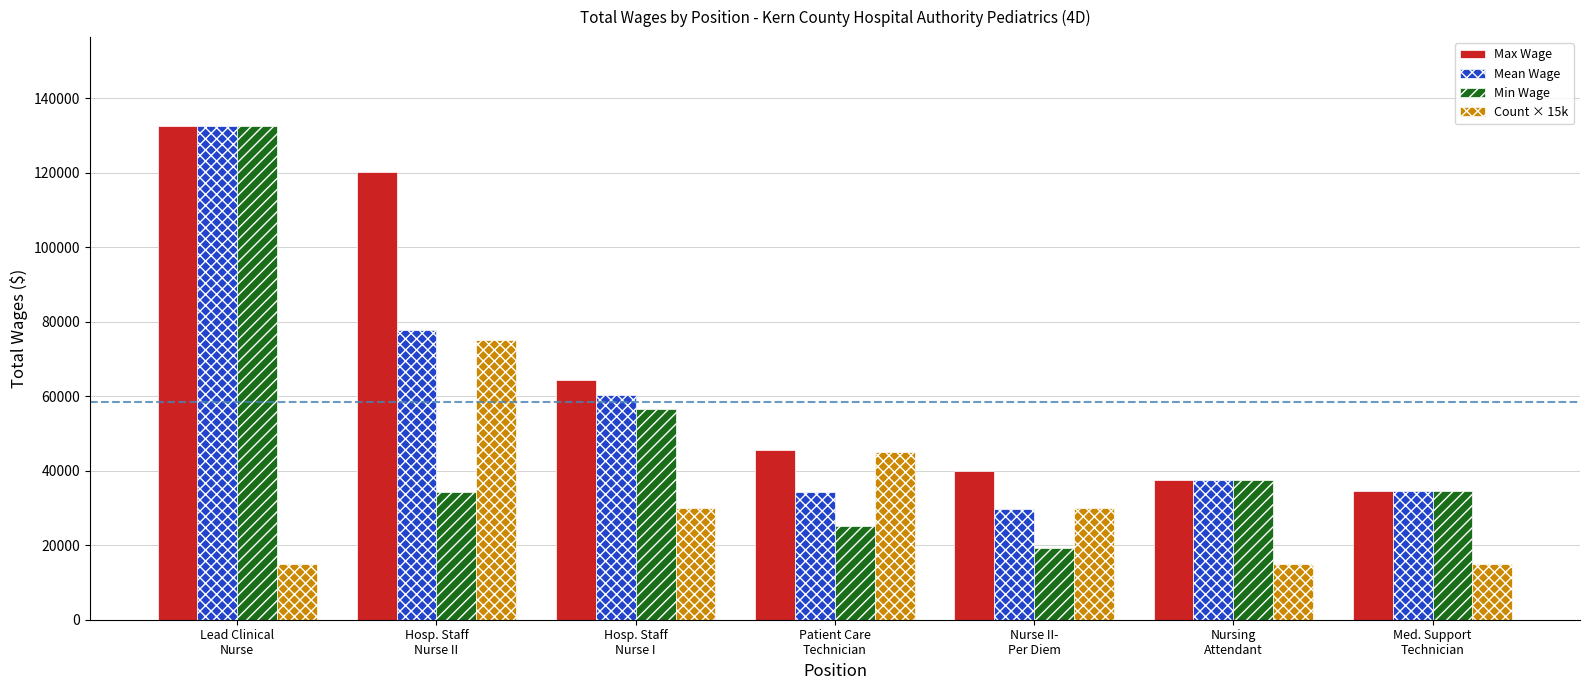

What is the average value of the Mean Wage series?

58063.8